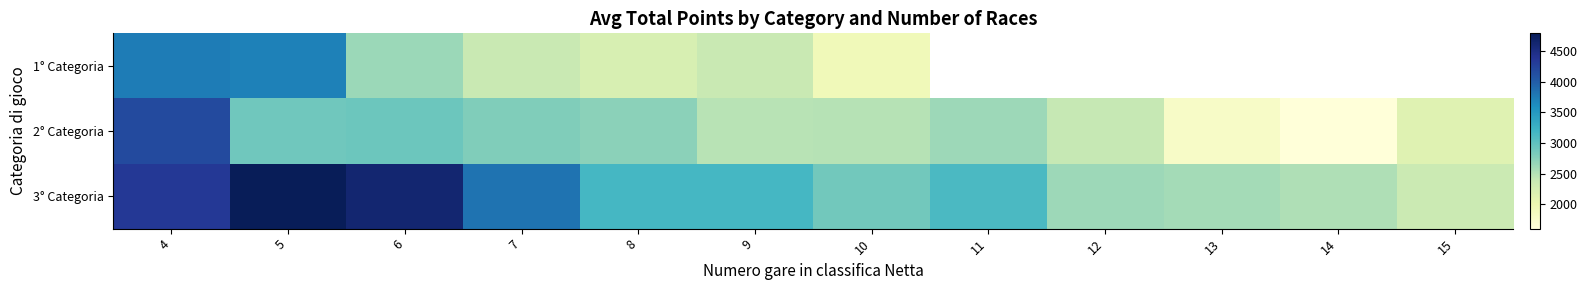

True or false: 2° Categoria has a value of 4174.9 at 4.

True